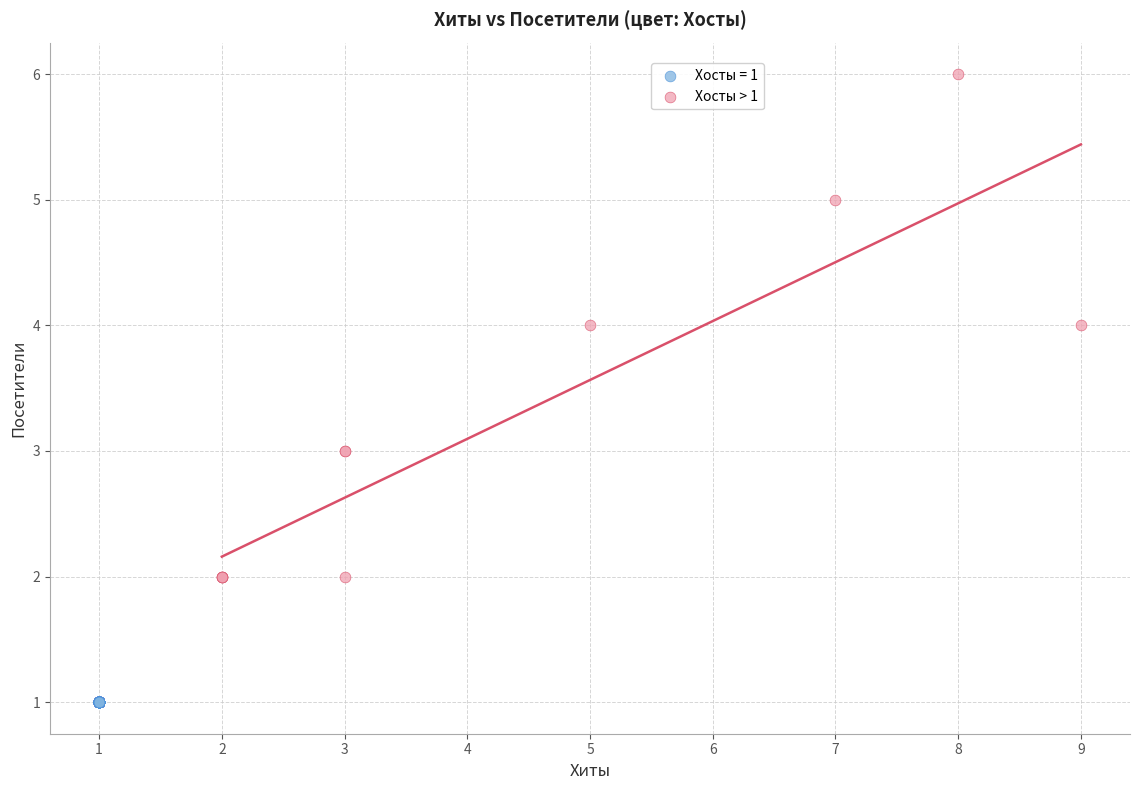

Which series contains the lowest Y value?

Хосты = 1